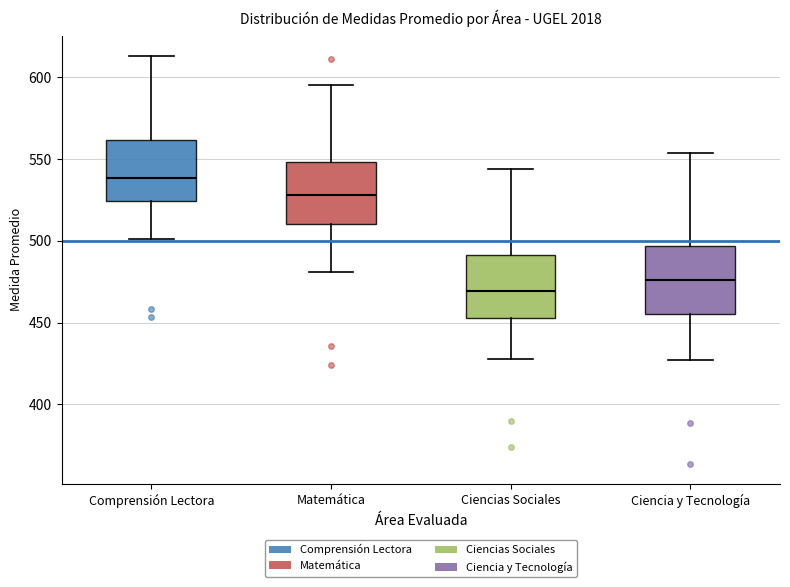

Reading left to right, transcribe this box plot: for each box, give where its median line is, the range the box spans, and where its two whiskers end, as read against the y-axis. The values are not printed on the chart, so give them approximately, as read against the axis.

Comprensión Lectora: median 540, box 525 to 560, whiskers 500 to 615
Matemática: median 530, box 510 to 550, whiskers 480 to 595
Ciencias Sociales: median 470, box 455 to 490, whiskers 430 to 545
Ciencia y Tecnología: median 475, box 455 to 495, whiskers 425 to 555